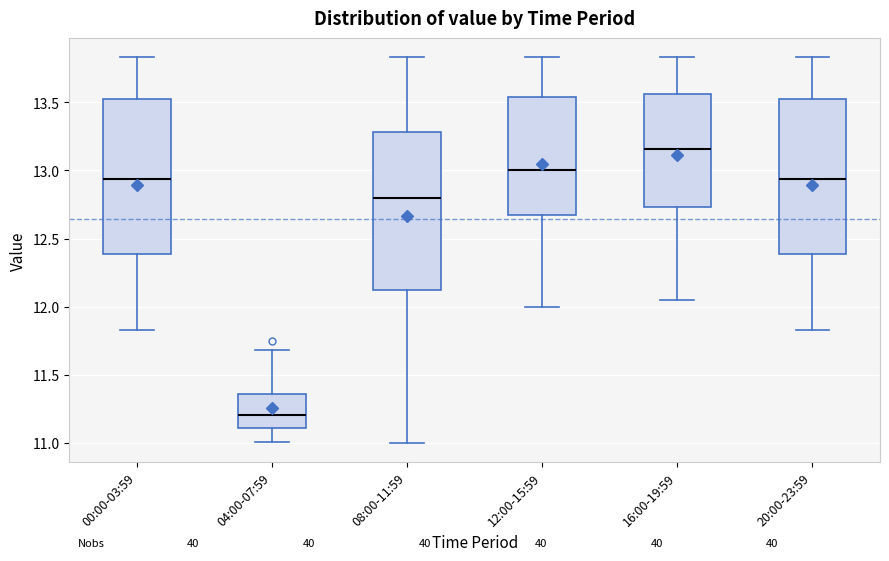

Where does the upper whisker of the box for 04:00-07:59 end on the y-axis? The values are not printed on the chart, so give them approximately, as read against the axis.

11.70